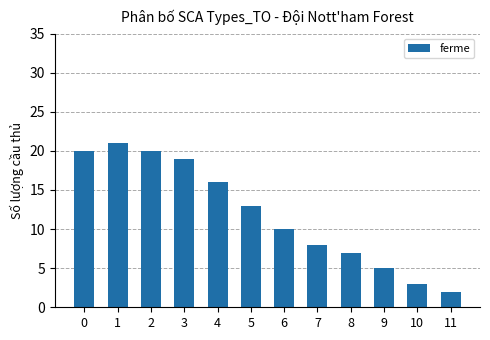

What is the change in value from 4 to 7?

-8